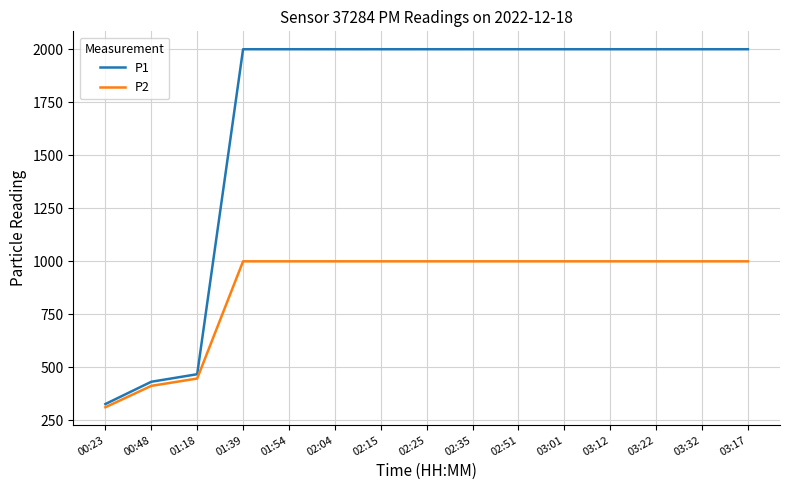

How many lines are shown in the chart?

2